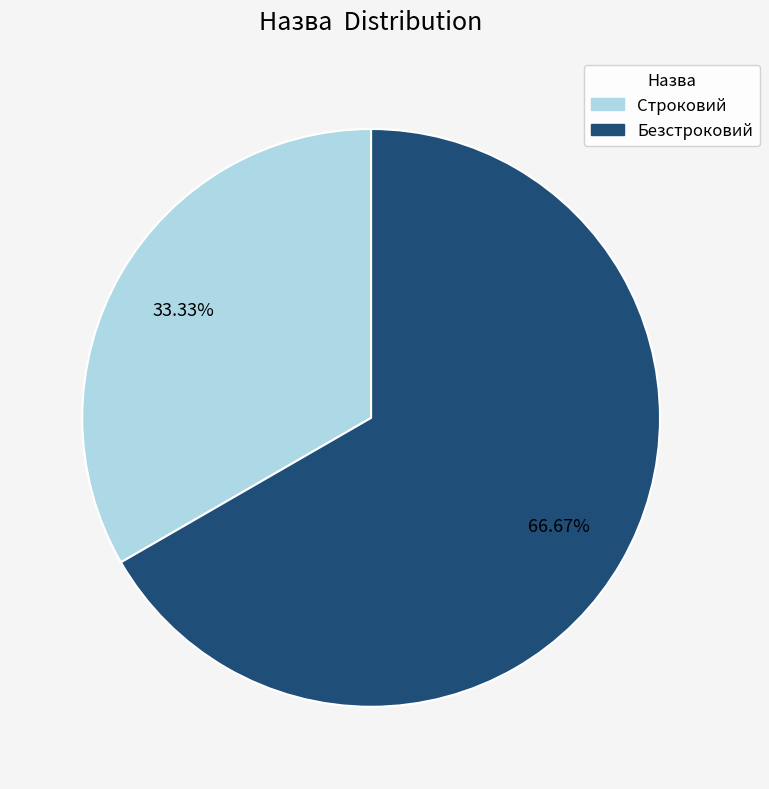

What percentage is the Строковий slice, to the nearest percent?

33%